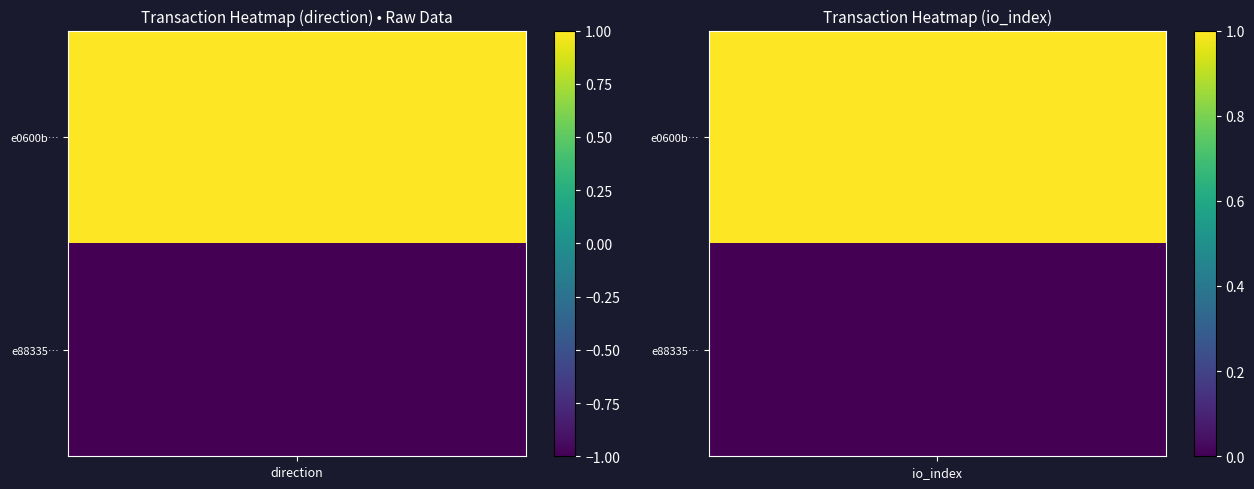

What is the average value of the e0600bc97ed92cd299e14302acd89c6b8bc27f6 series?

1